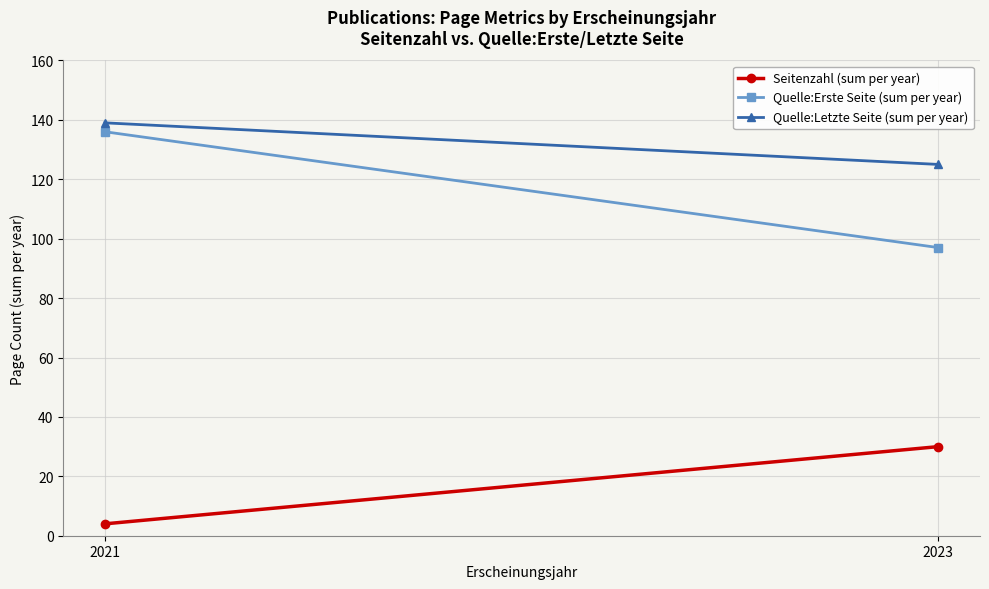

Is this an area chart (filled region under the line)?

No